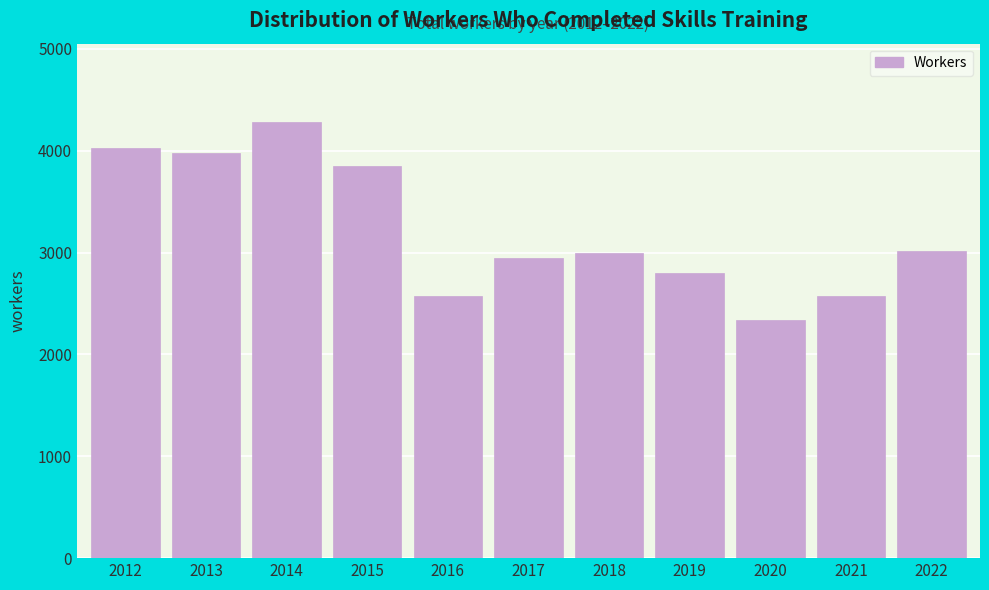

What value does the data have at 2013?

3980